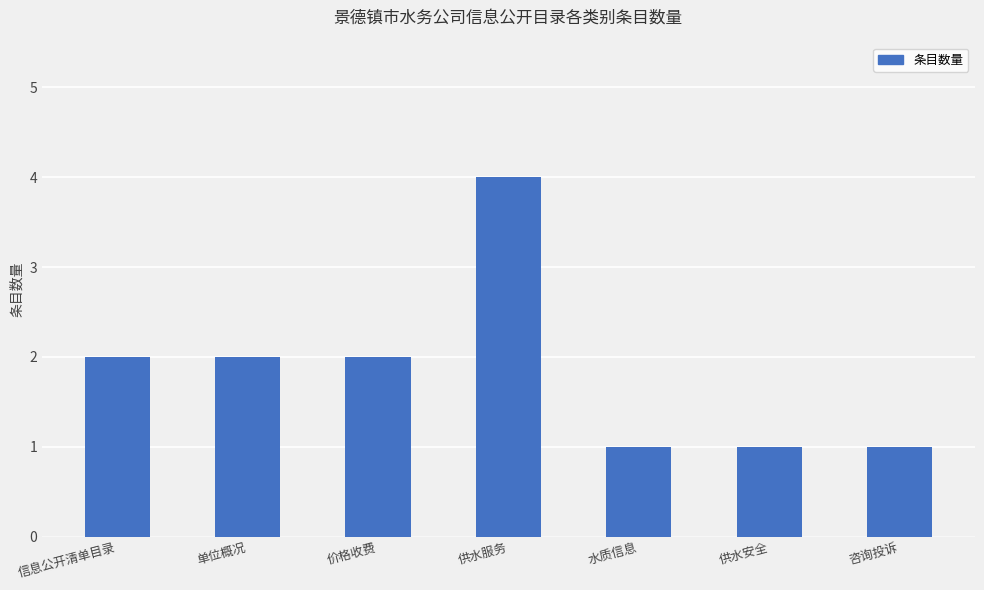

Is it true that the value at 信息公开清单目录 is 3?

False